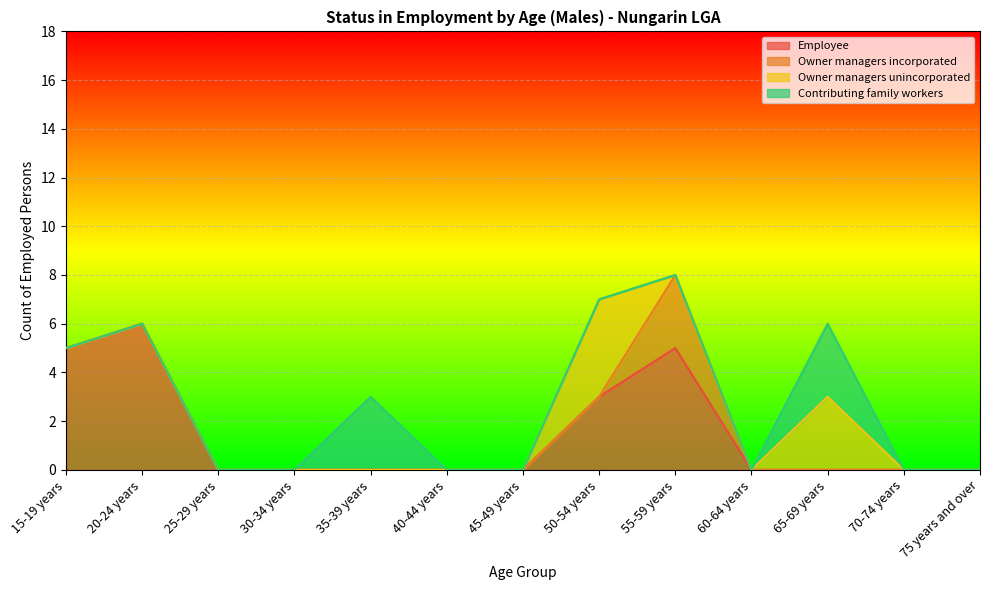

Rank the series by their maximum value, from lowest to highest.

Owner managers incorporated, Contributing family workers, Owner managers unincorporated, Employee